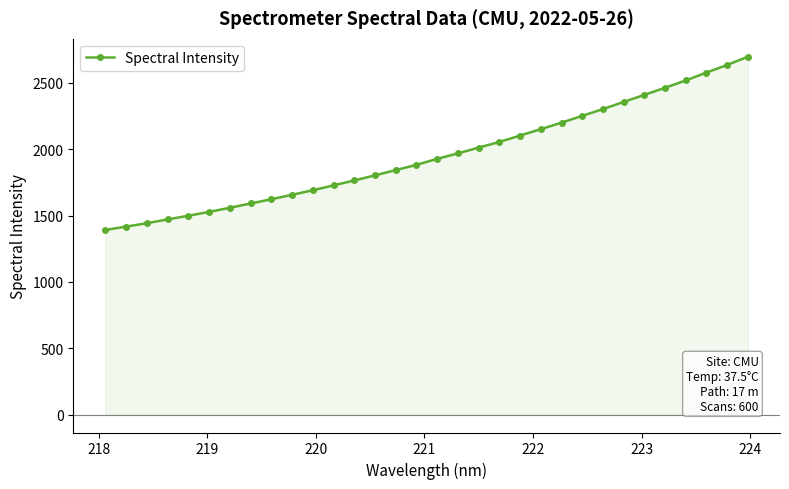

What is the value of the 2nd point from the left?

1417.4